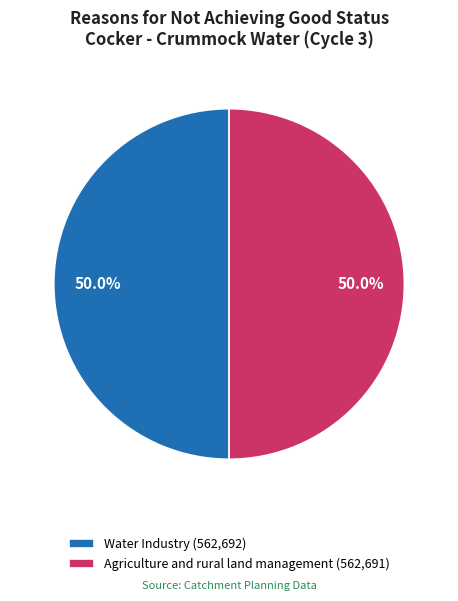

How many slices are in this pie chart?

2